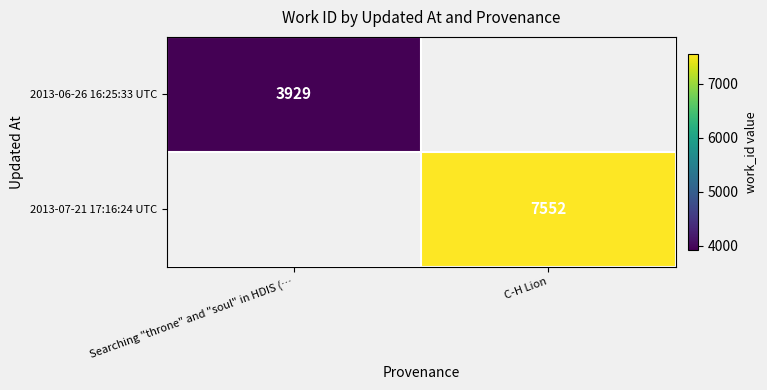

How many series are shown in this chart?

2